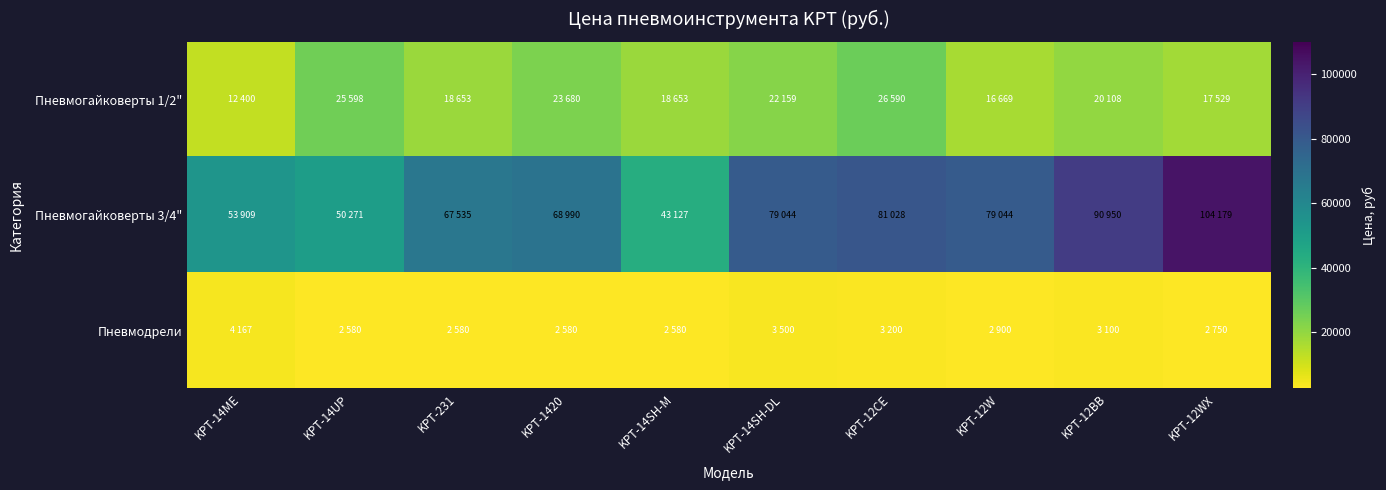

Which series has the largest range (max minus min)?

Пневмогайковерты 3/4"